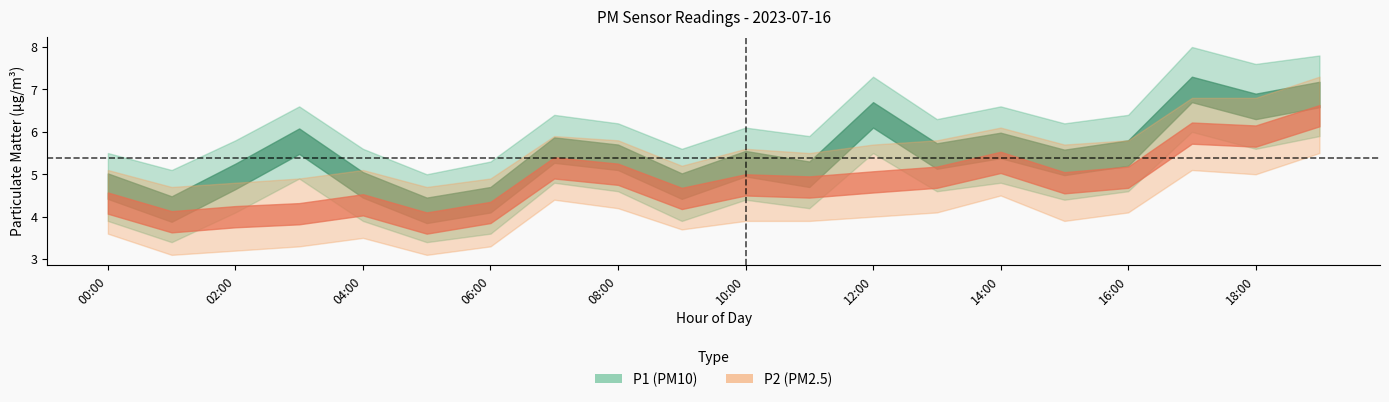

True or false: P2_lower and P2 cross at least once.

False